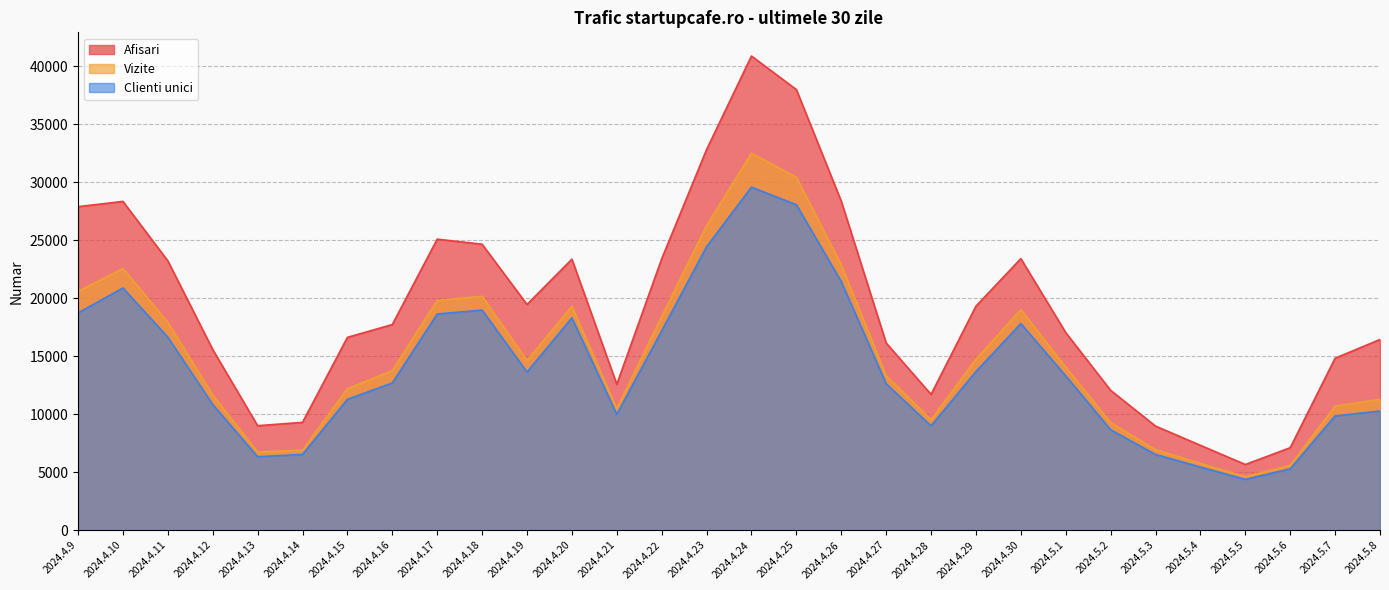

At which label is Vizite closest to 18566?

2024.4.22